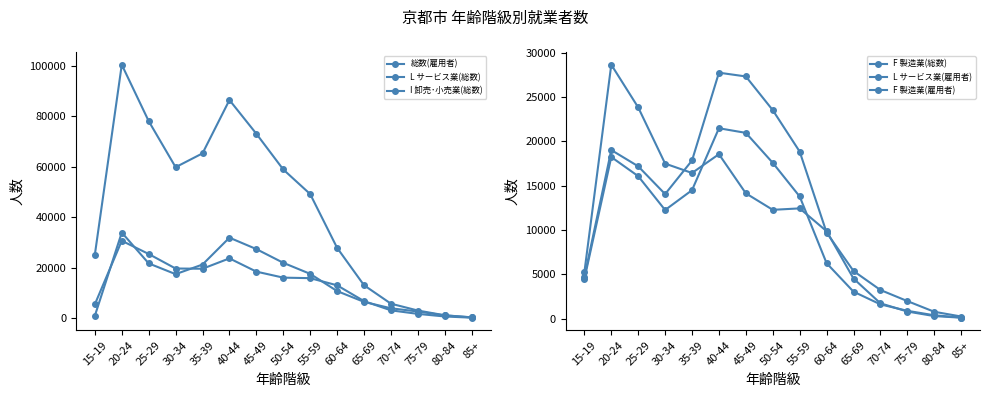

At which category is the sum across all series the highest?

20-24